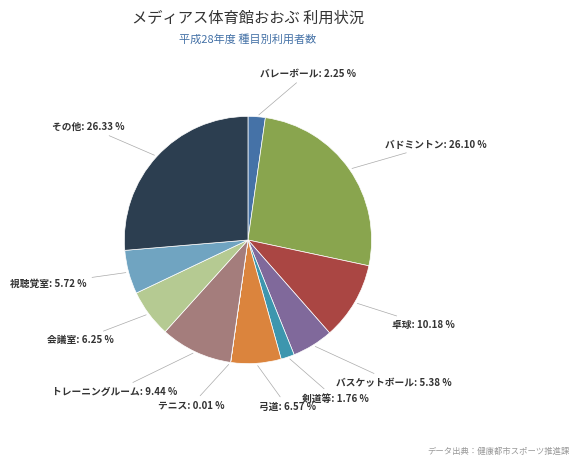

To the nearest percent, what is the difference between the largest and smallest slice percentages?

26%